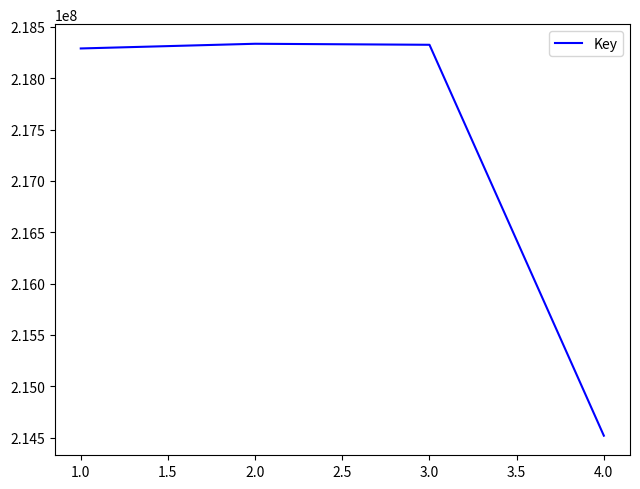

The chart shows a value of 97216652 at 1.0. True or false?

False